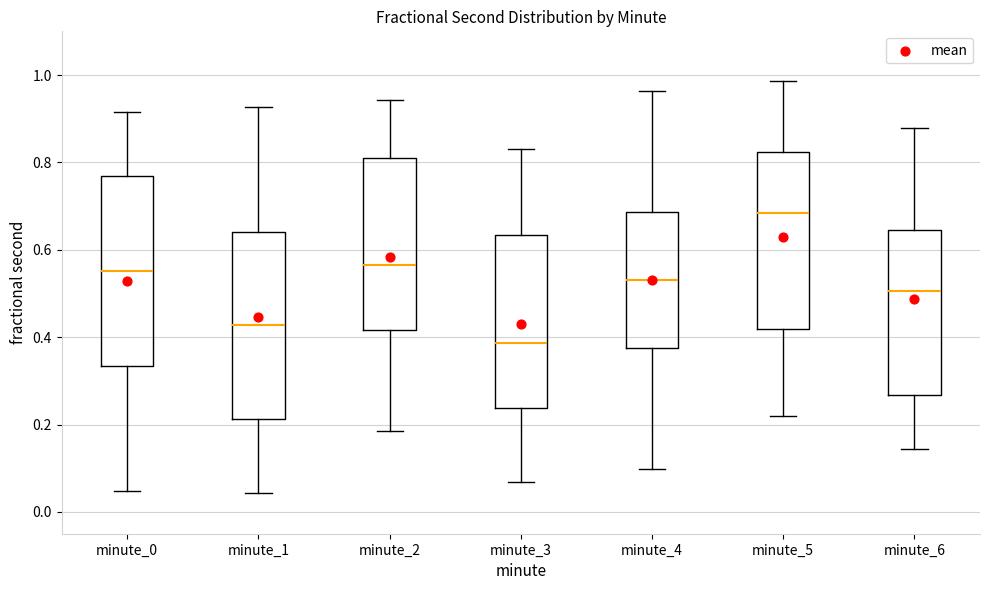

Reading left to right, read every box against the y-axis: the position of its median line, the range the box covers, and the ends of its whiskers. The values are not printed on the chart, so give them approximately, as read against the axis.

minute_0: median 0.56, box 0.34 to 0.76, whiskers 0.04 to 0.92
minute_1: median 0.42, box 0.22 to 0.64, whiskers 0.04 to 0.92
minute_2: median 0.56, box 0.42 to 0.82, whiskers 0.18 to 0.94
minute_3: median 0.38, box 0.24 to 0.64, whiskers 0.06 to 0.84
minute_4: median 0.54, box 0.38 to 0.68, whiskers 0.10 to 0.96
minute_5: median 0.68, box 0.42 to 0.82, whiskers 0.22 to 0.98
minute_6: median 0.50, box 0.26 to 0.64, whiskers 0.14 to 0.88